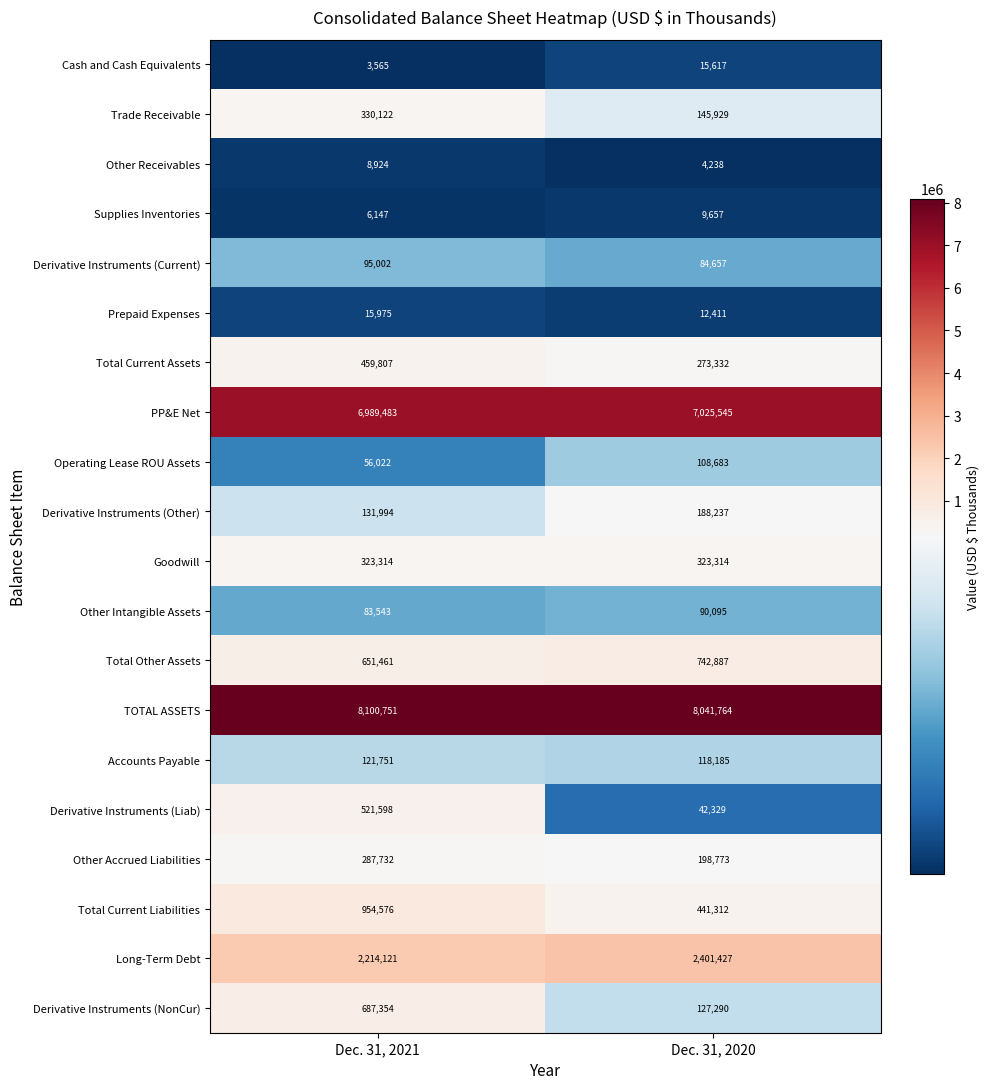

What is the sum of the Prepaid Expenses values at Dec. 31, 2020 and Dec. 31, 2021?

28386